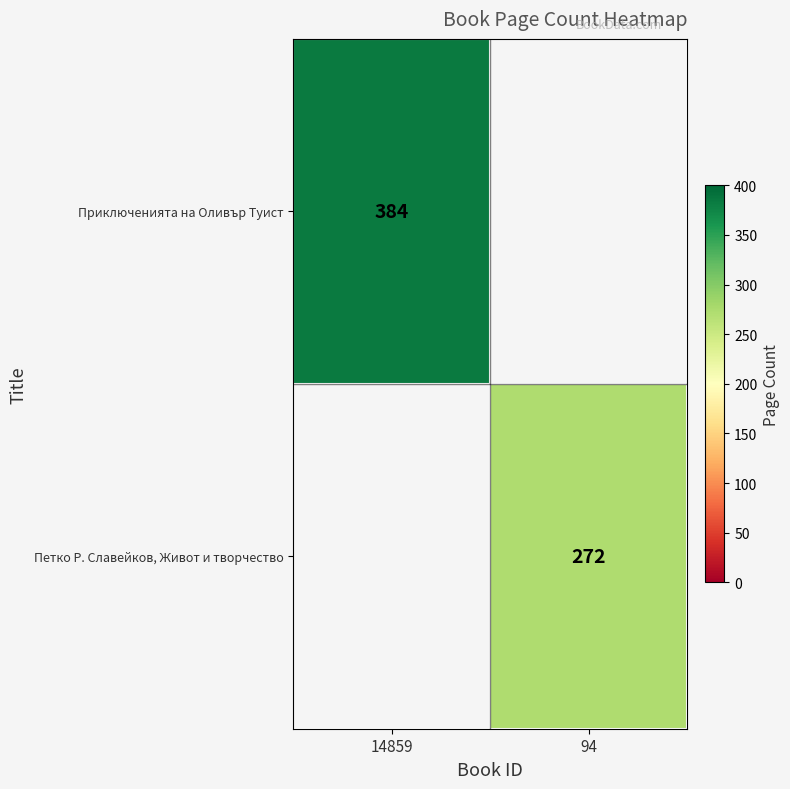

Is it true that Петко Р. Славейков, Живот и творчество equals 272 at 94?

True